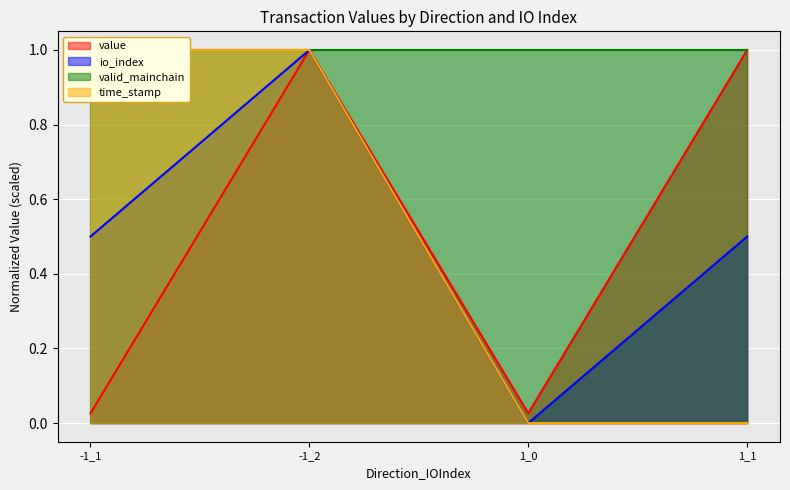

What is the sum of all value values?

2.1